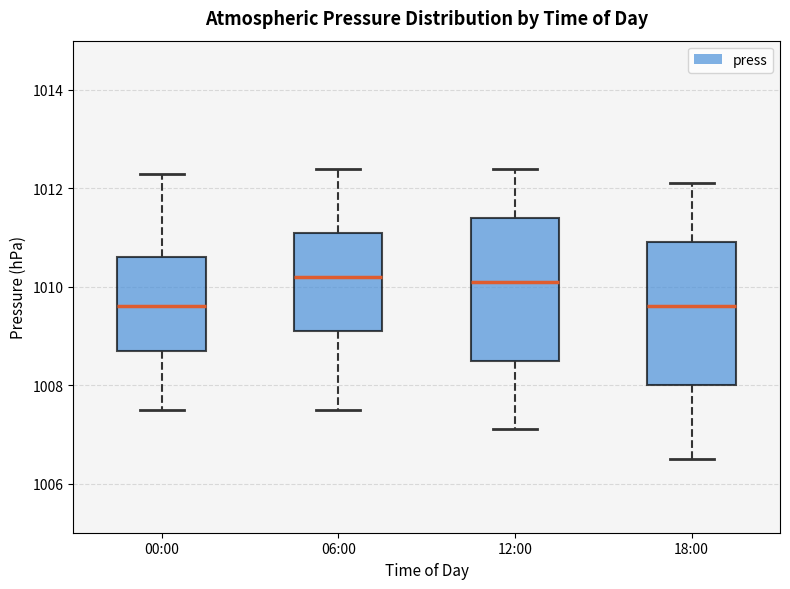

Reading left to right, transcribe this box plot: for each box, give where its median line is, the range the box spans, and where its two whiskers end, as read against the y-axis. The values are not printed on the chart, so give them approximately, as read against the axis.

00:00: median 1009.6, box 1008.8 to 1010.6, whiskers 1007.6 to 1012.4
06:00: median 1010.2, box 1009.2 to 1011.2, whiskers 1007.6 to 1012.4
12:00: median 1010.2, box 1008.6 to 1011.4, whiskers 1007.2 to 1012.4
18:00: median 1009.6, box 1008.0 to 1011.0, whiskers 1006.6 to 1012.2